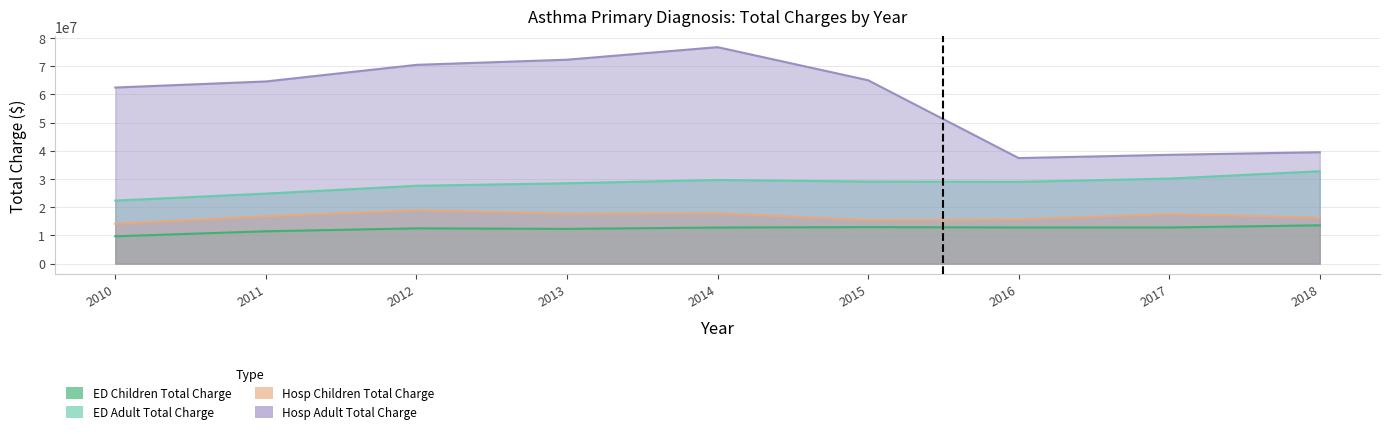

What is the value of the Hosp Adult Total Charge point at the 5th from the left?

76766388